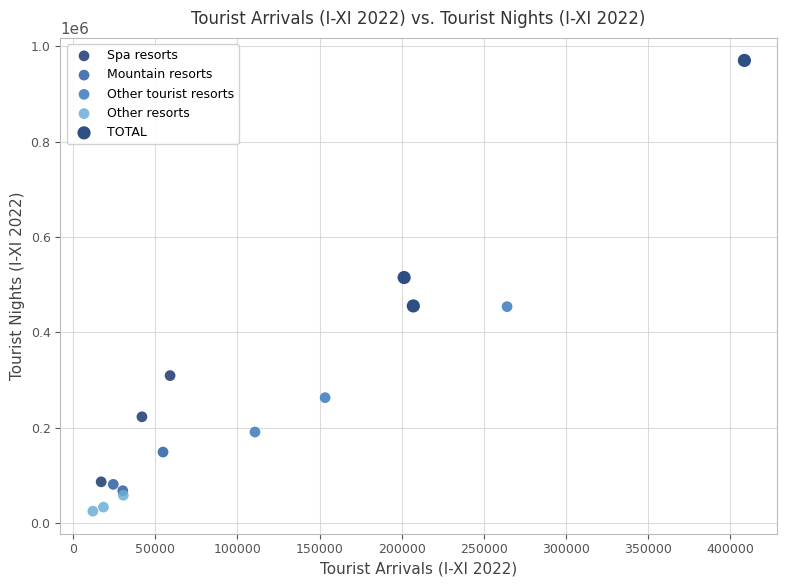

Which series reaches the minimum Y coordinate?

Other resorts